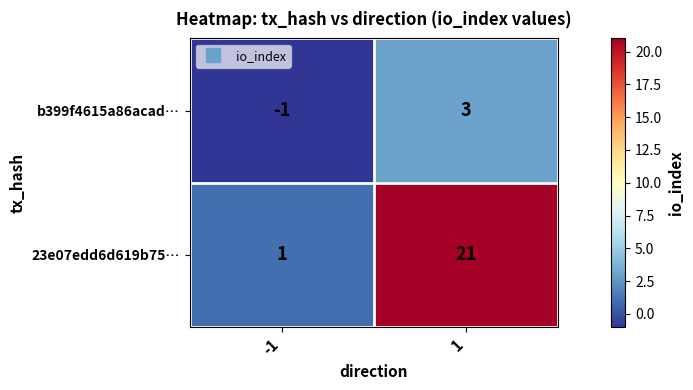

Rank the series by their maximum value, from highest to lowest.

23e07edd6d619b75…, b399f4615a86acad…